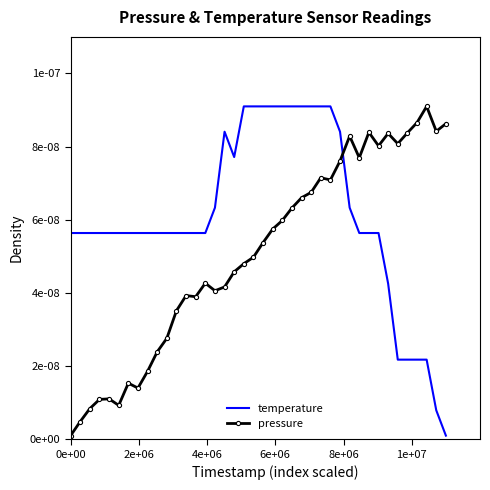

What are all the series names shown in the legend?

temperature, pressure